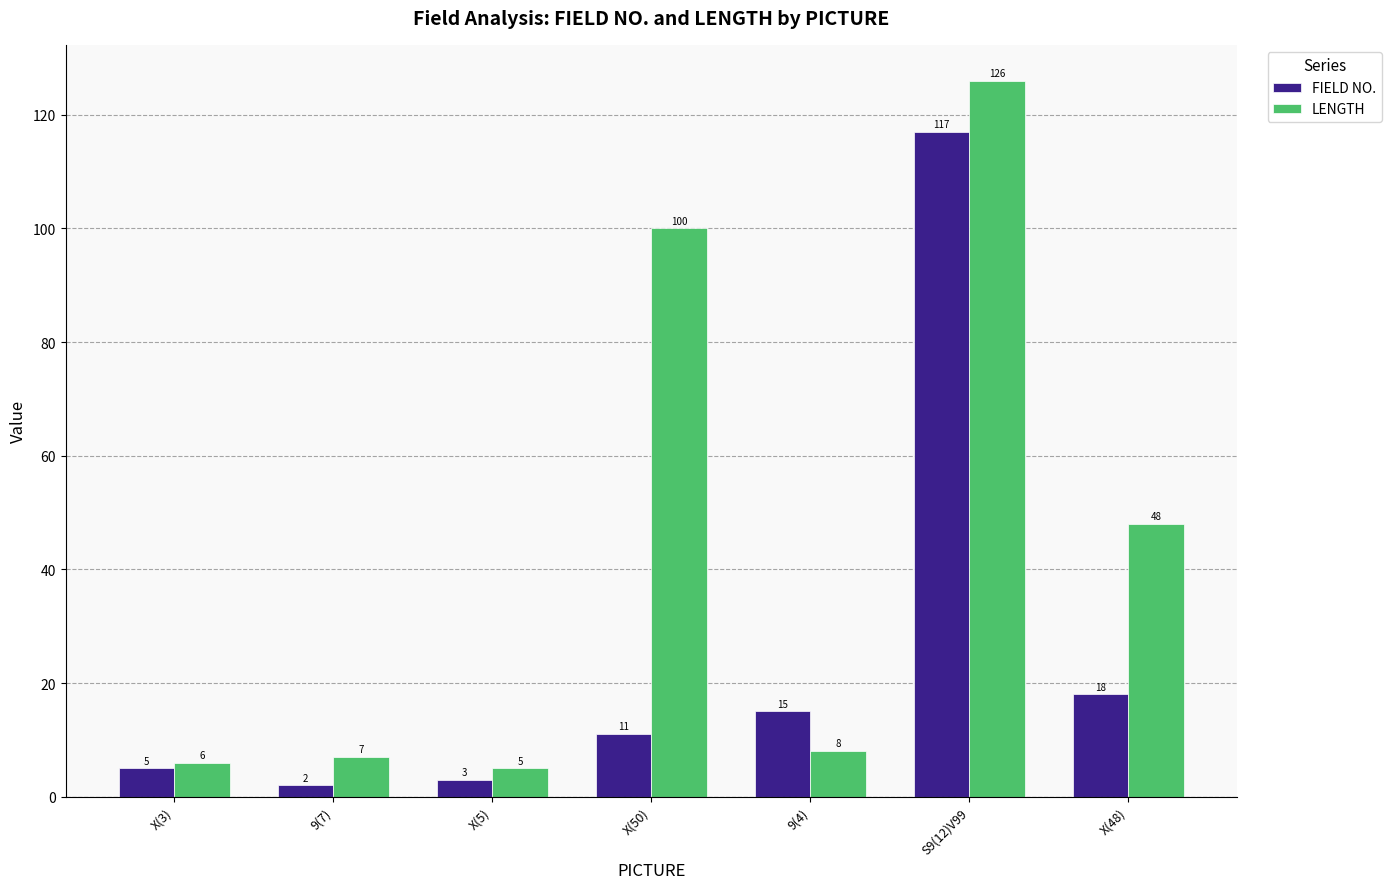

Reading left to right, extract all data points from this chart.

FIELD NO.: 5	2	3	11	15	117	18
LENGTH: 6	7	5	100	8	126	48